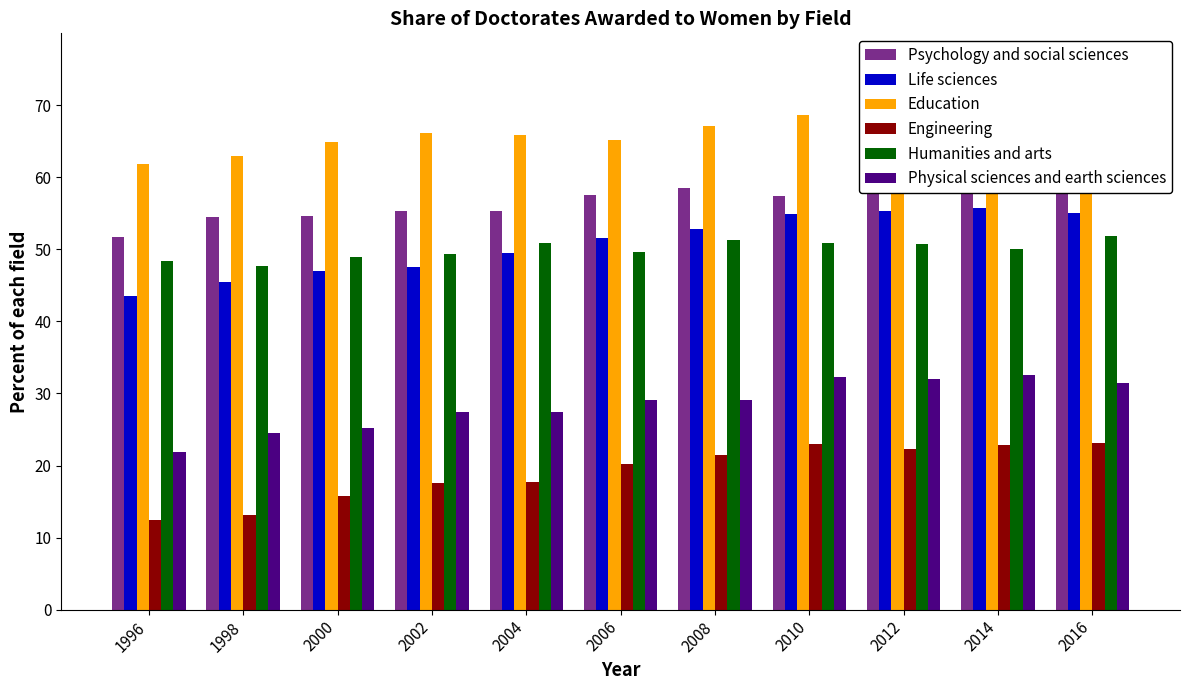

Does the chart contain any negative values?

No